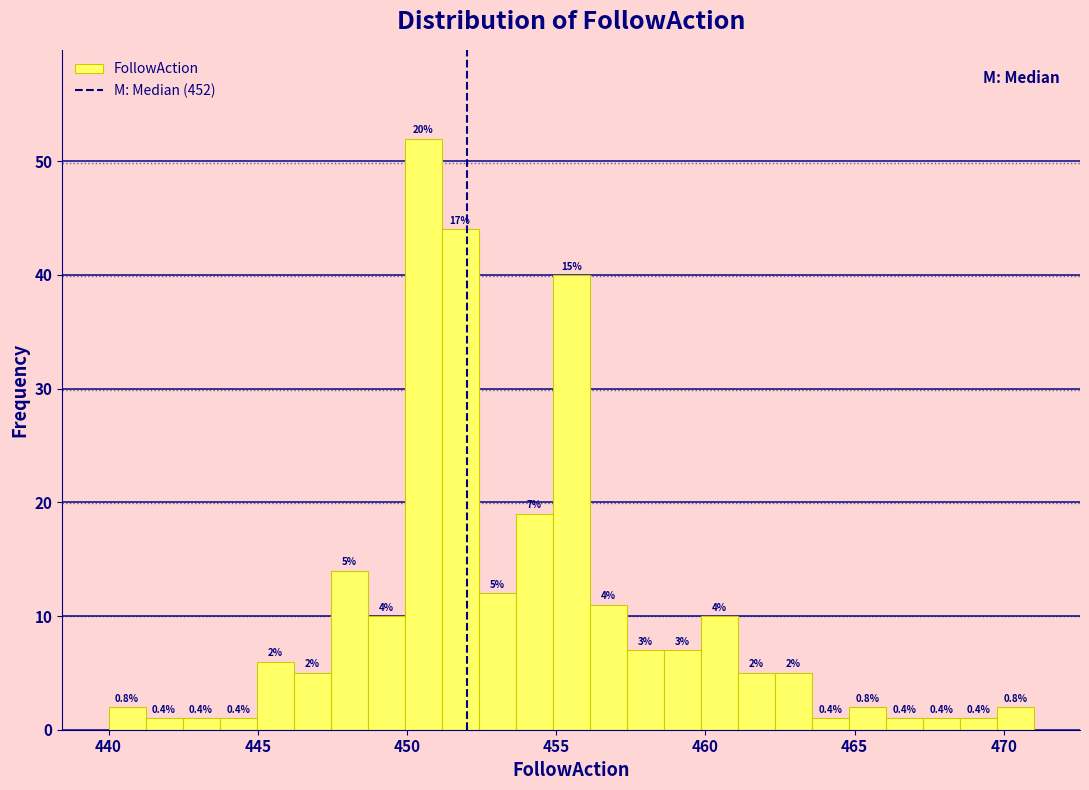

Around what value on the x-axis is the tallest bar? Give the approximate position of its centre, as read against the axis.

450.5